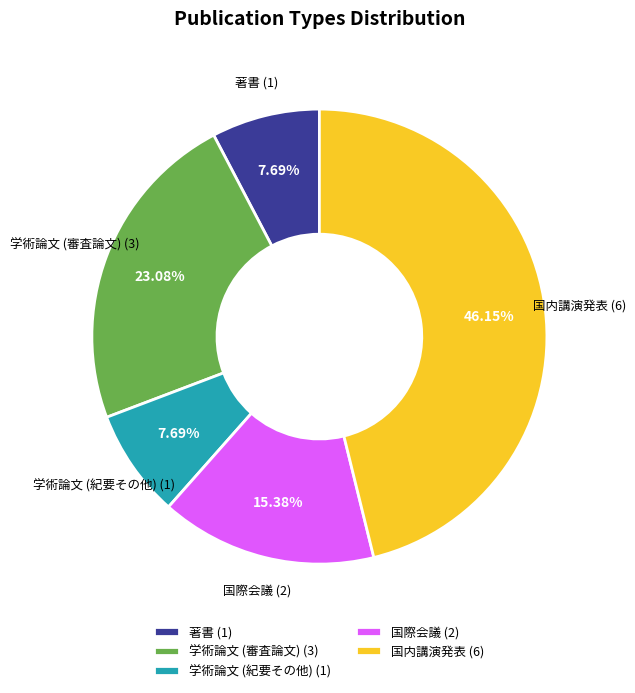

Is it true that 学術論文 (審査論文) is 23% of the pie?

True